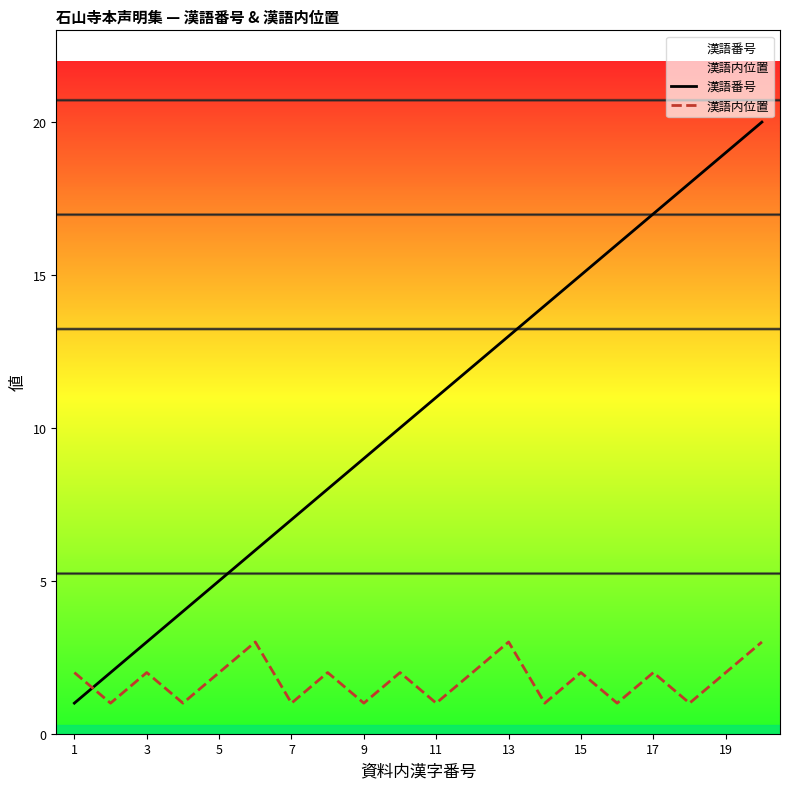

Is it true that 漢語番号 equals 11 at 19?

False